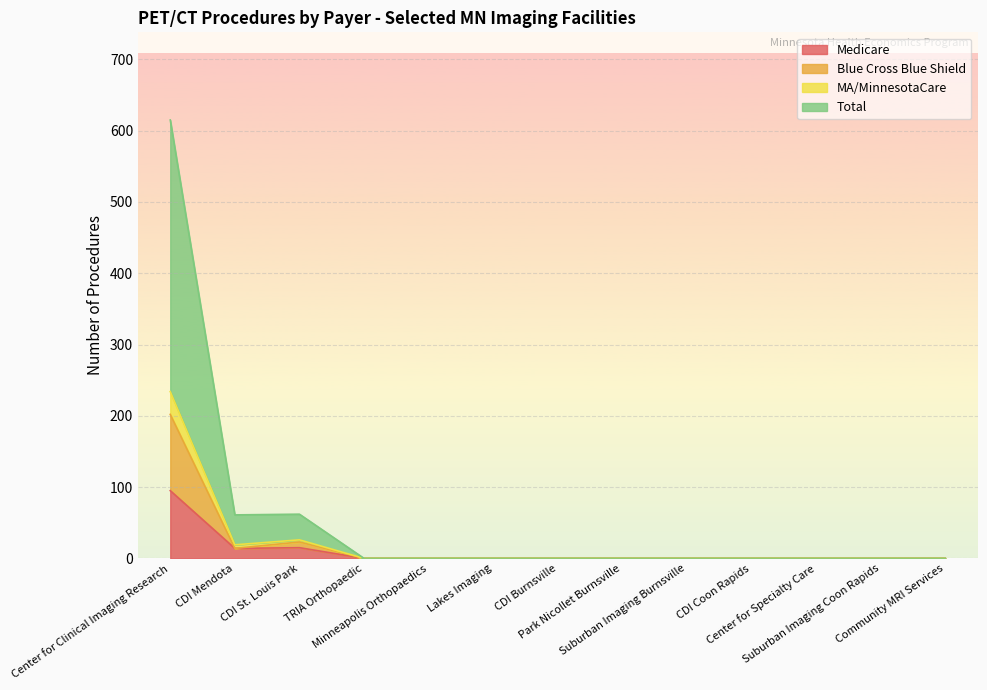

What is the label of the 13th point from the left?

Community MRI Services